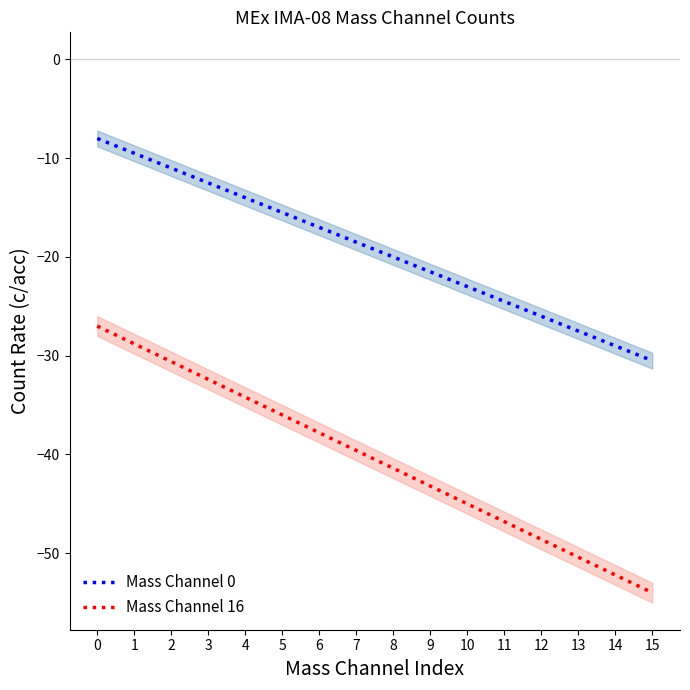

Rank the categories by Mass Channel 0 value from highest to lowest.

0, 1, 2, 3, 4, 5, 6, 7, 8, 9, 10, 11, 12, 13, 14, 15